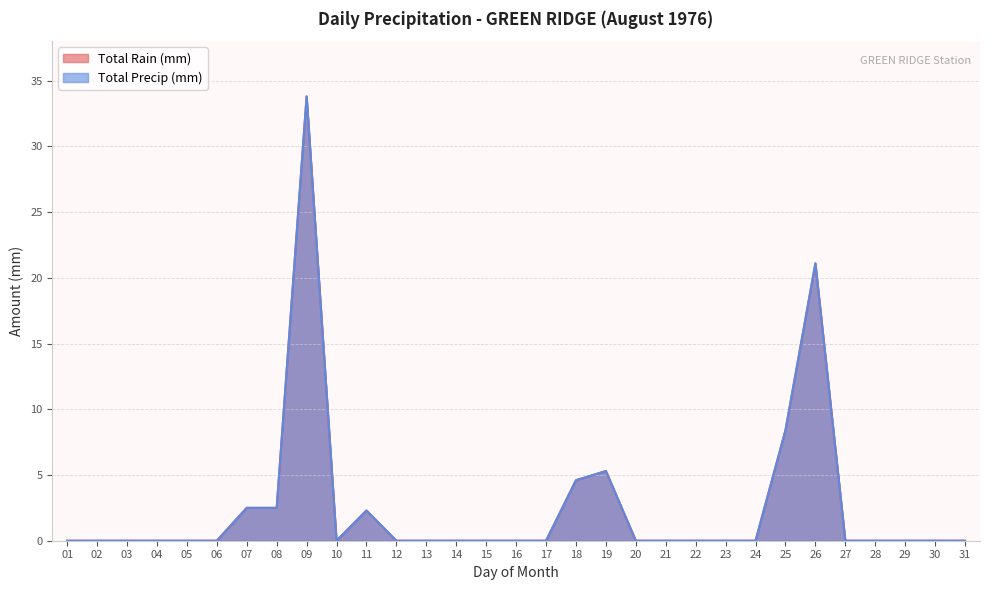

How many interior local valleys does the Total Precip (mm) series have?

1